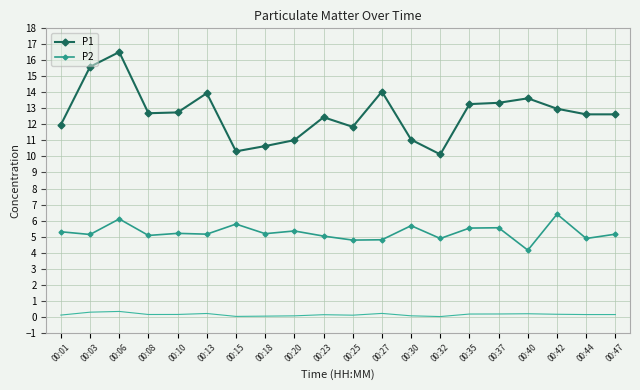

Where is P2 nearest to the value 5?

00:23